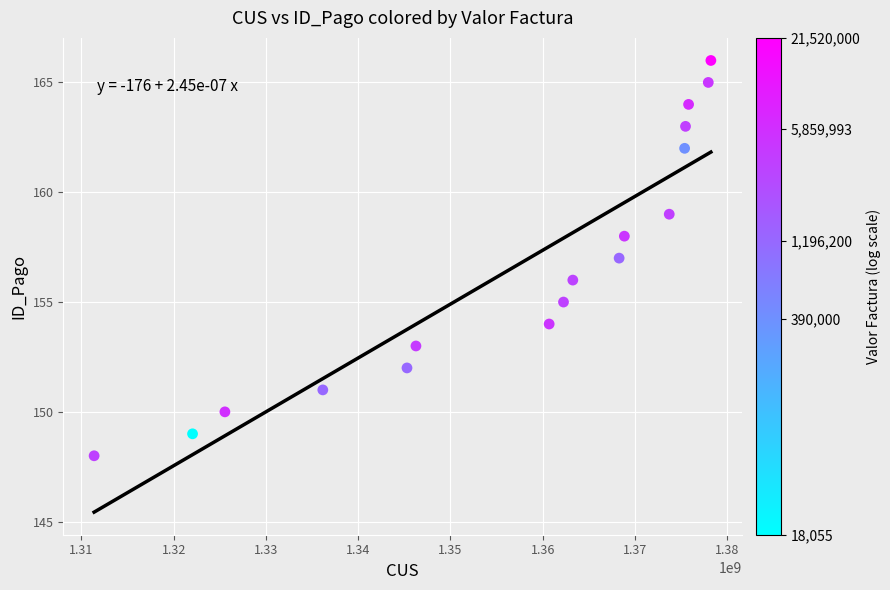

What is the range of Y values (max minus min)?

18